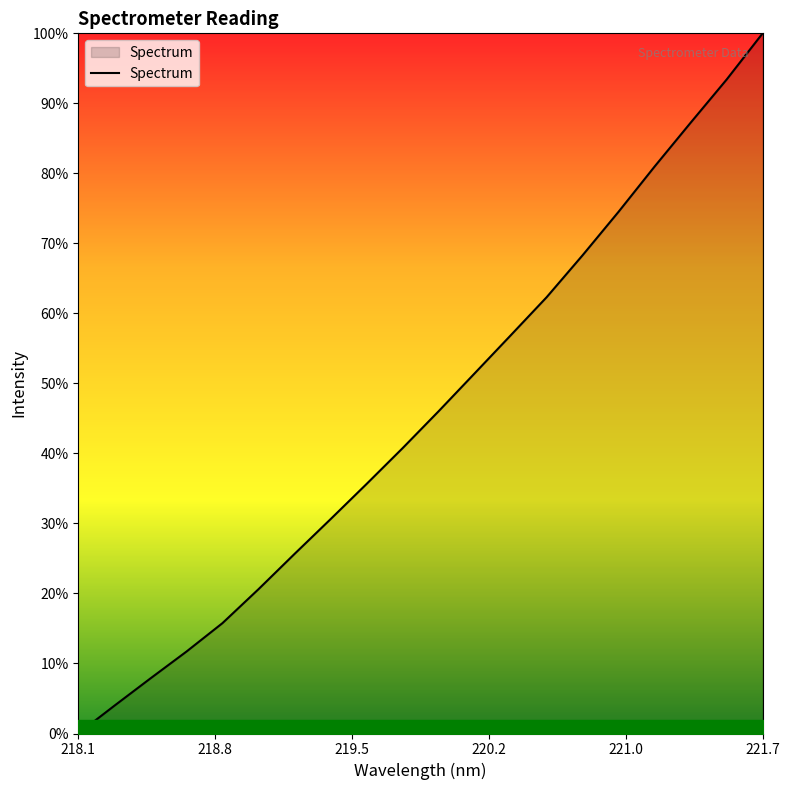

Does the chart have visible grid lines?

No